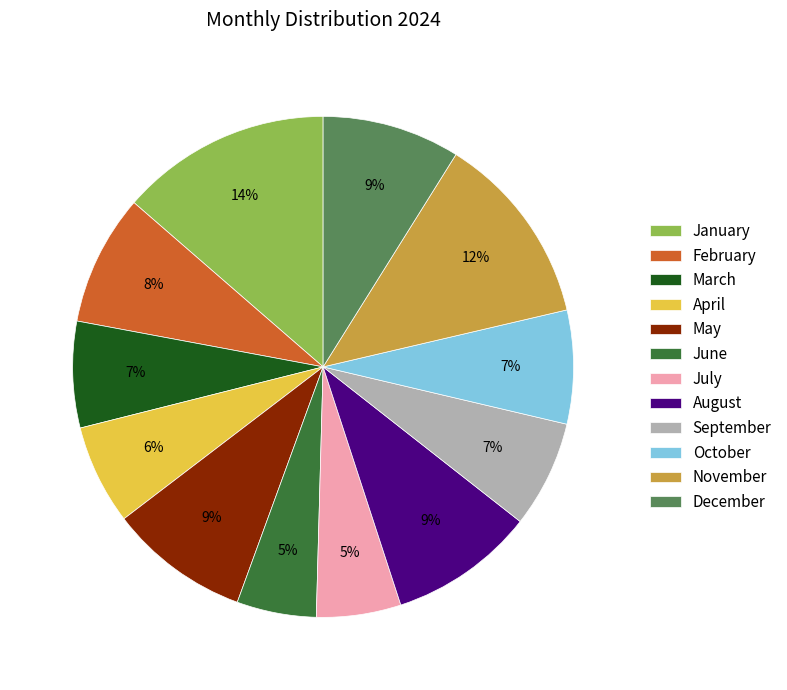

Which category has the biggest portion of the pie?

January